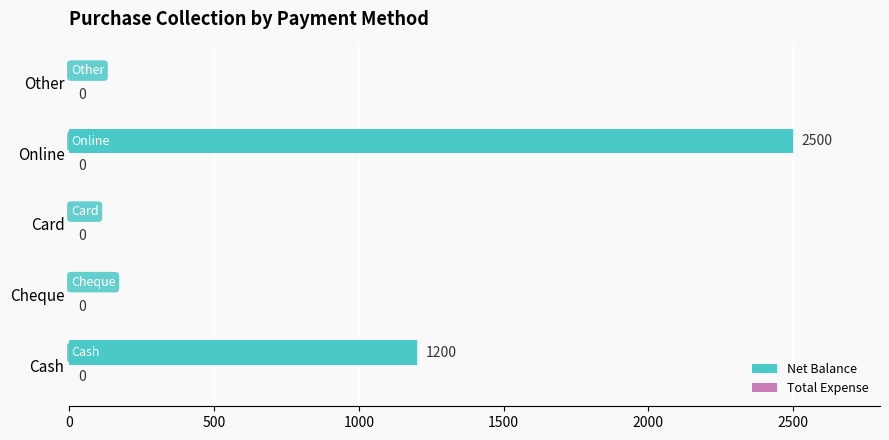

At which label is the value closest to 1250?

Cash